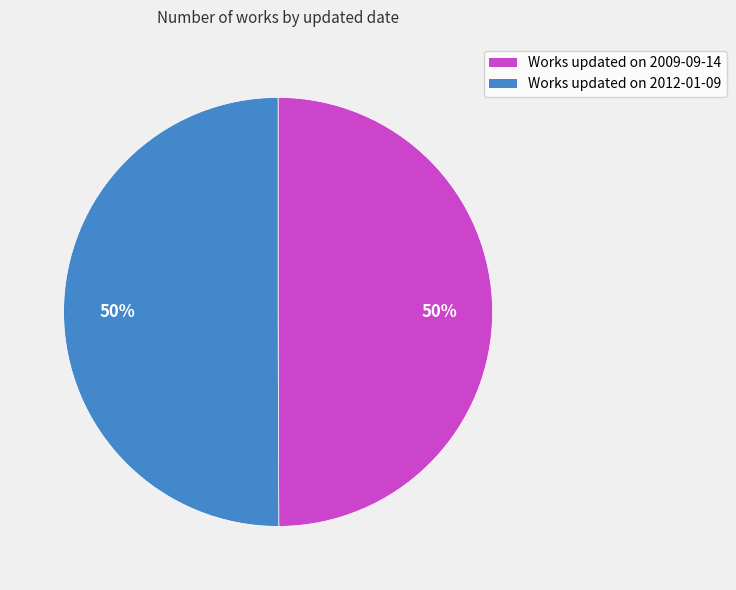

To the nearest percent, what is the average slice percentage?

50%